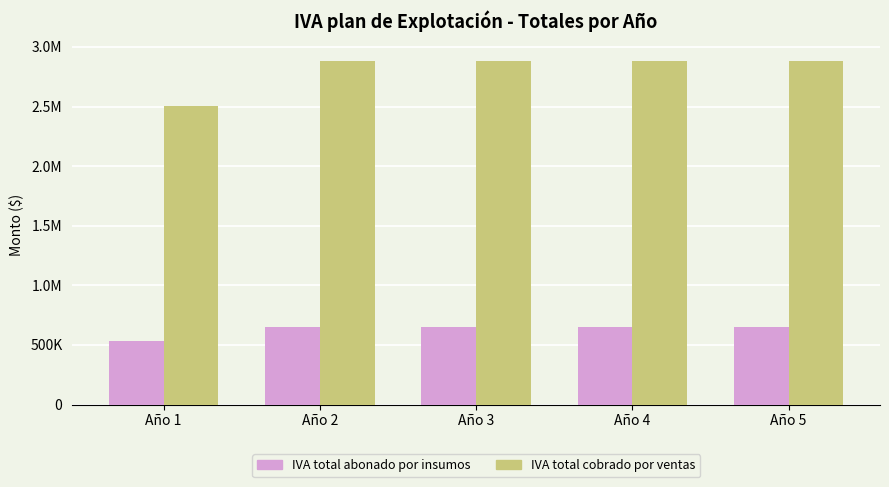

Does the chart contain any negative values?

No